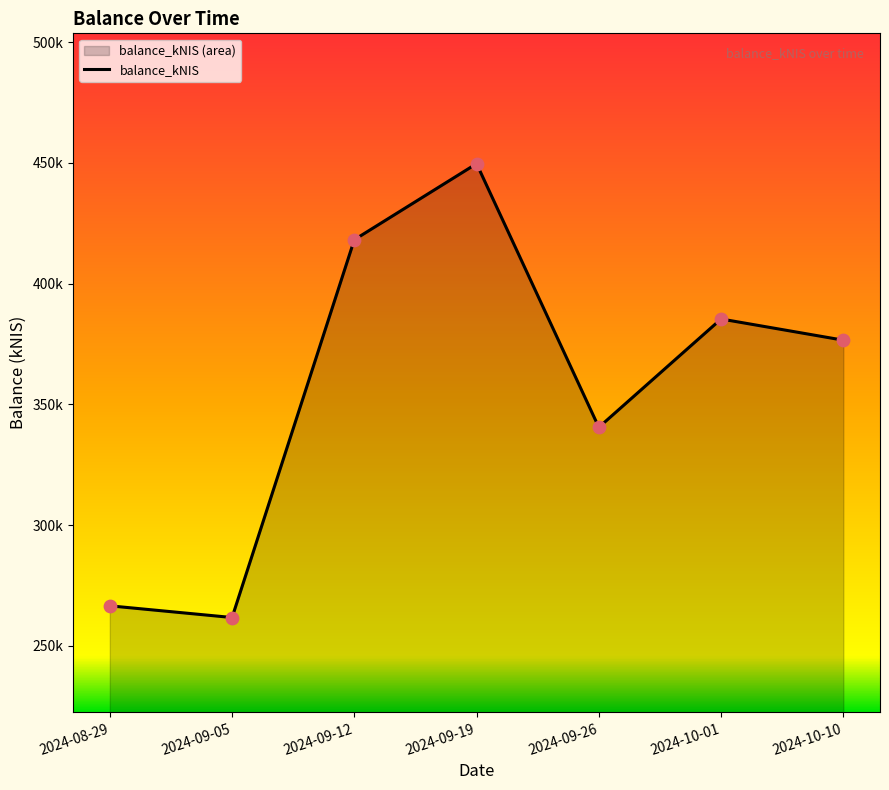

What is the change in value from 2024-09-26 to 2024-10-10?

+36070.2